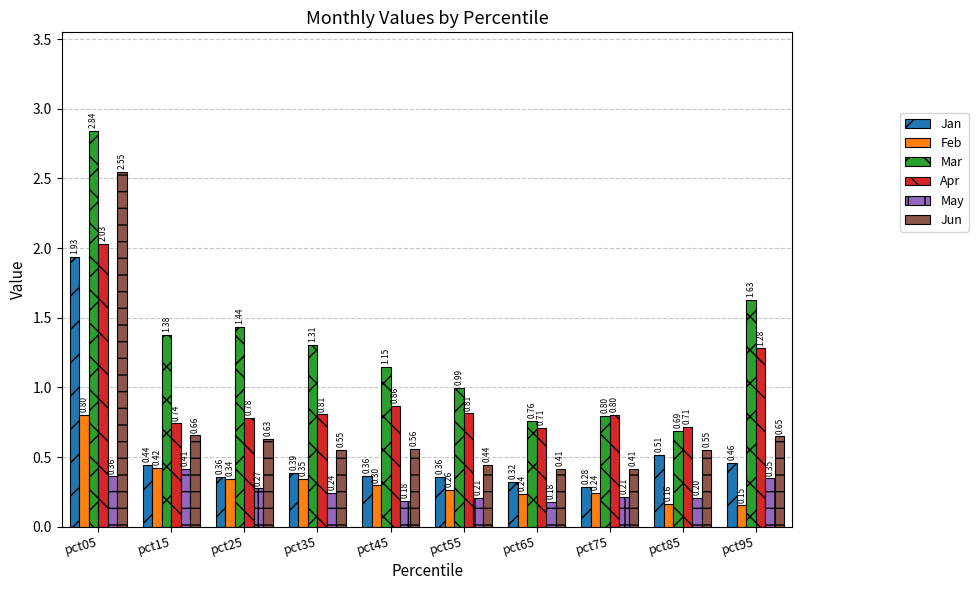

Which series changed the most between pct55 and pct75?

Mar